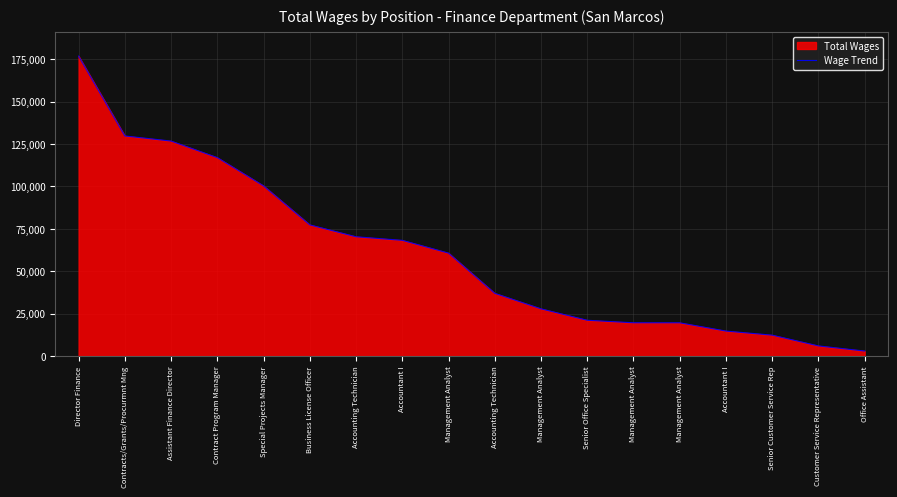

How many lines are shown in the chart?

1